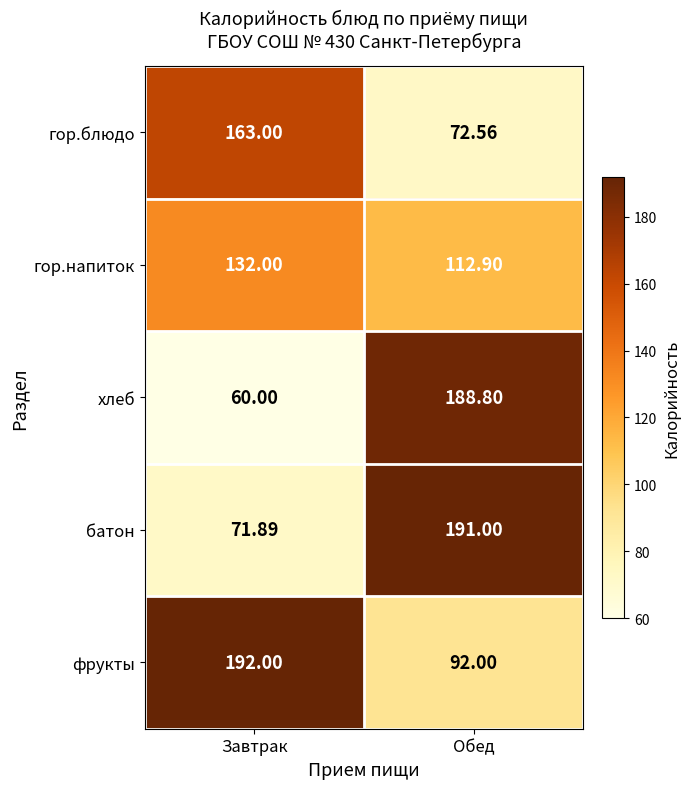

How many data points does each series have?

2